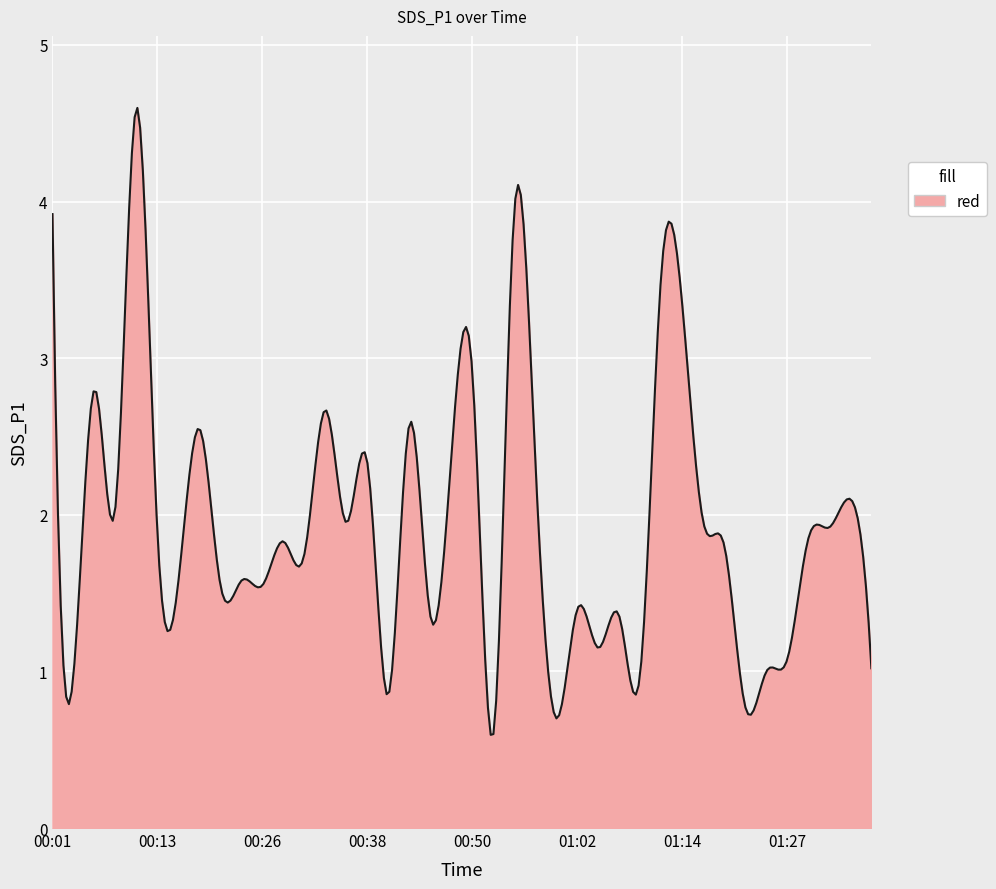

What is the maximum value shown in the chart?

4.6